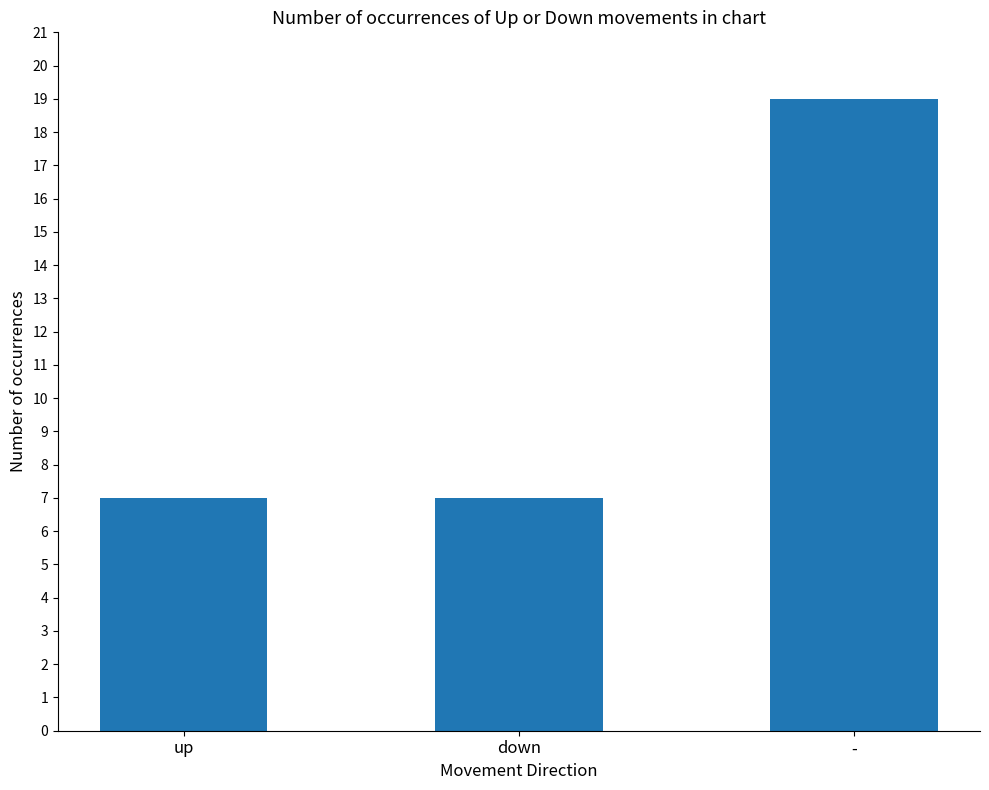

Reading left to right, transcribe all the data shown in this chart.

7	7	19